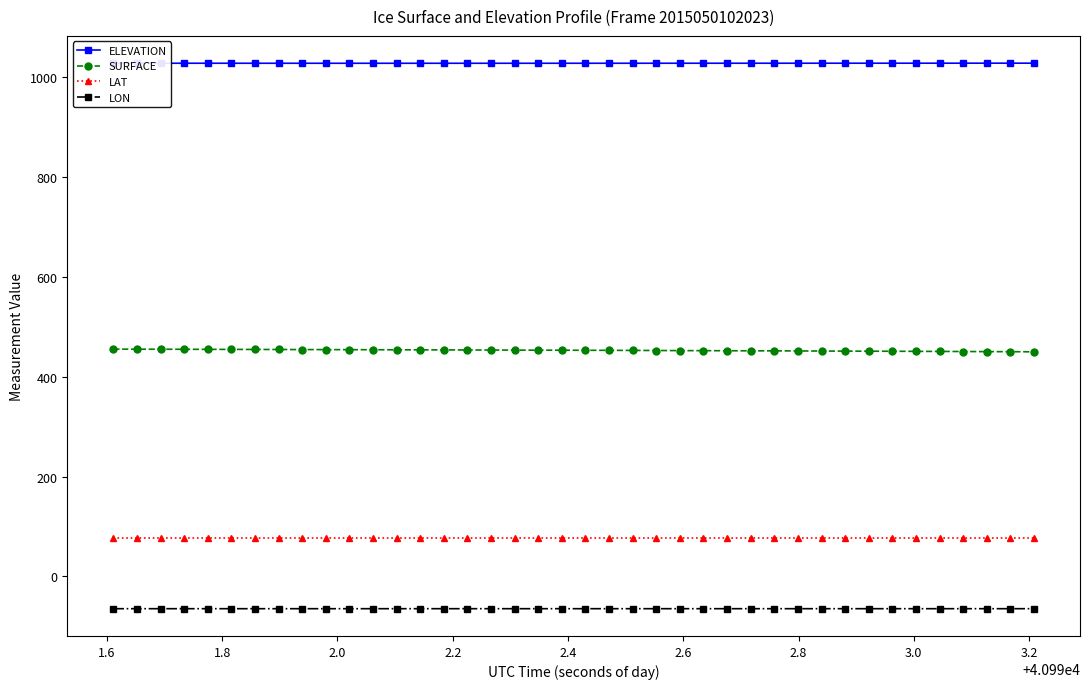

True or false: LON and SURFACE intersect in this chart.

False